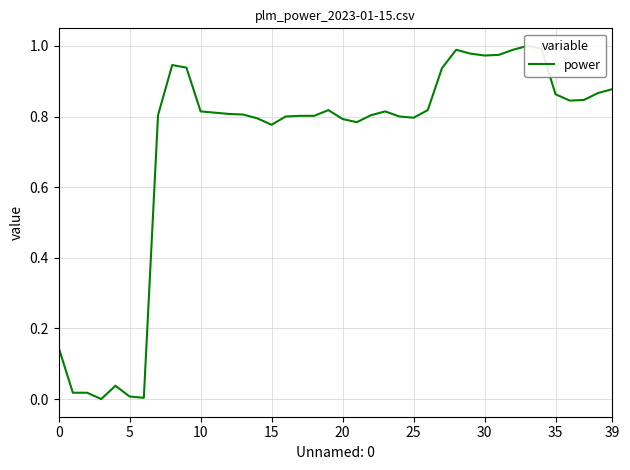

Does the chart display data point markers on the line(s)?

No